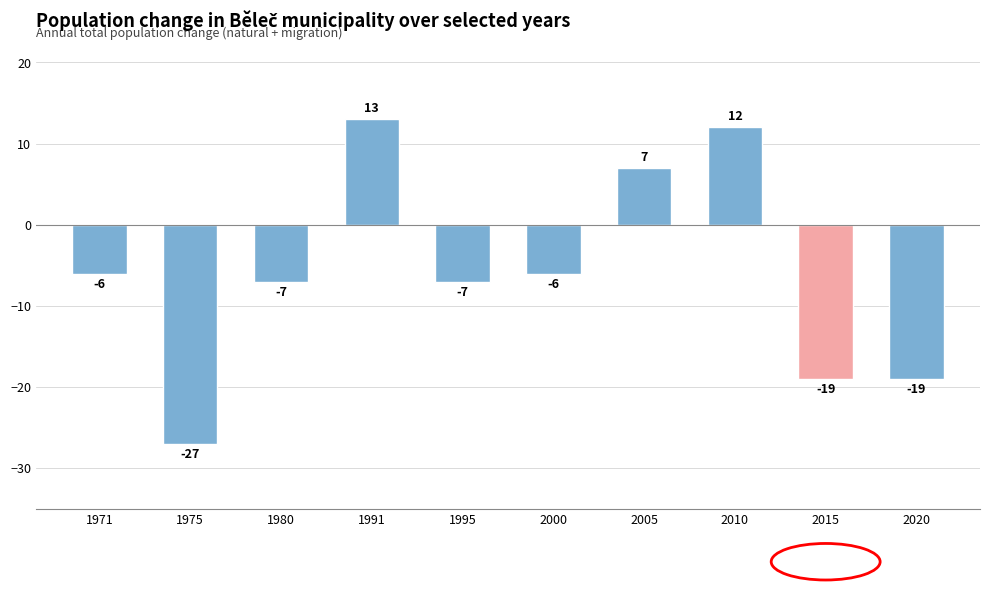

What is the value of the 5th bar from the left?

-7